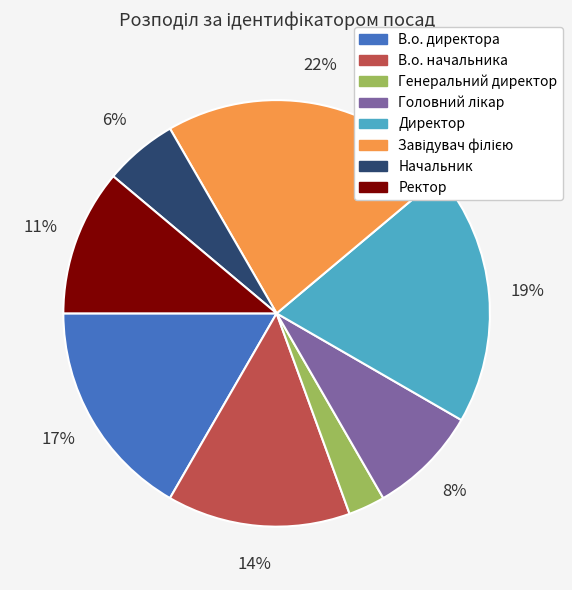

What percentage is the Директор slice, to the nearest percent?

19%